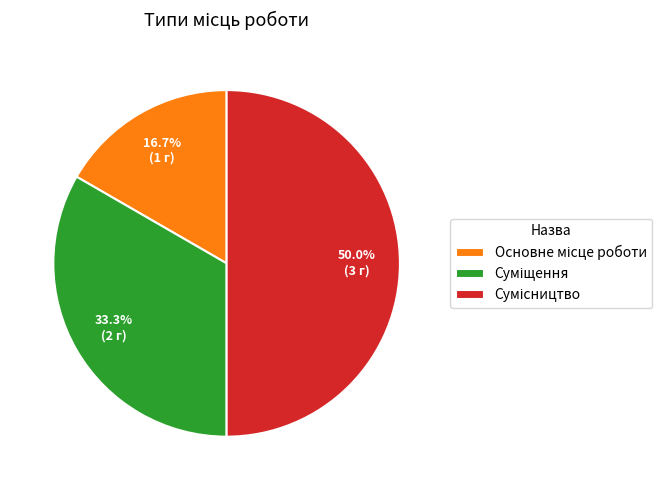

How many slices are in this pie chart?

3